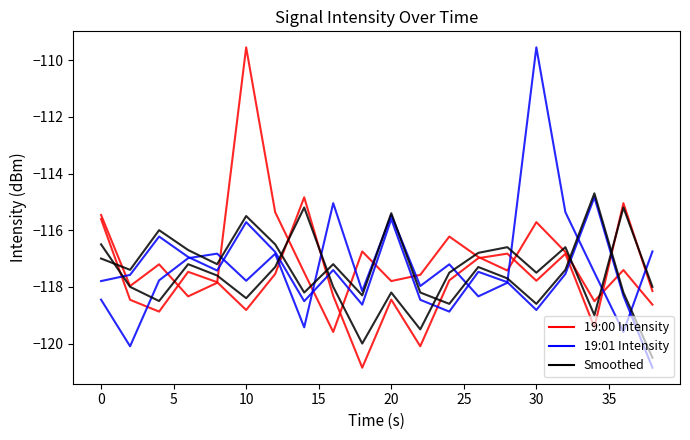

How many lines are shown in the chart?

6